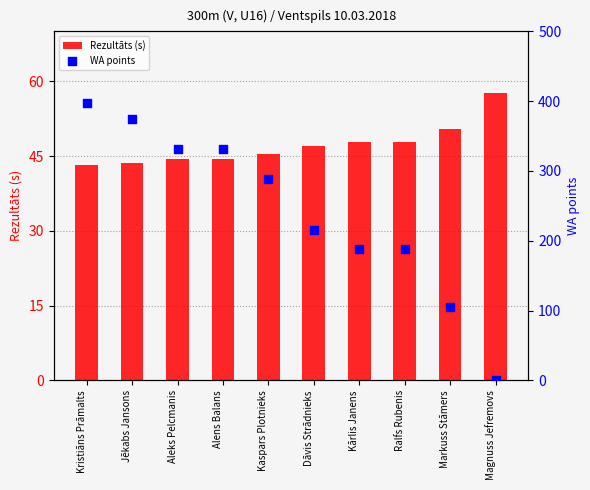

Which series has the widest spread of Y values?

WA points